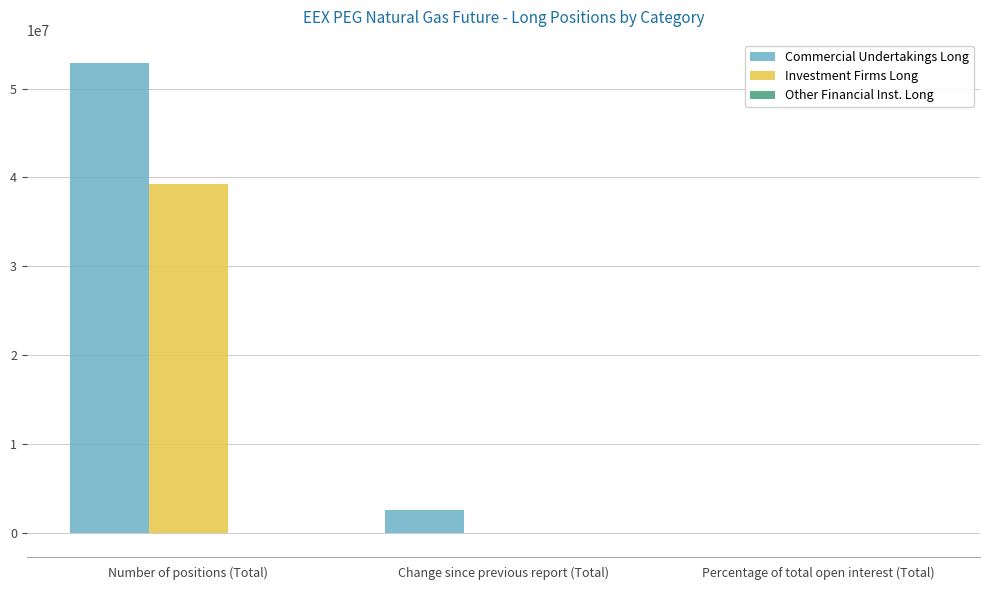

How many data points does each series have?

3